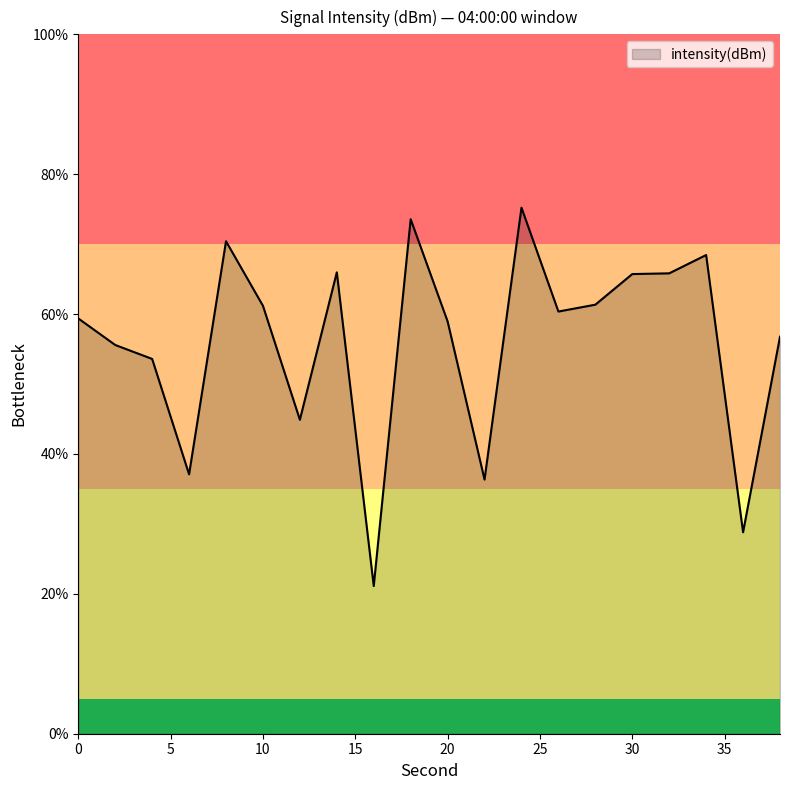

What is the difference between the maximum and minimum values?

54.1